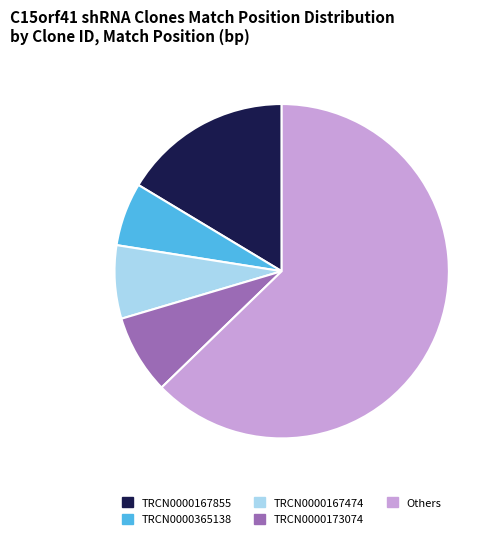

Rank the categories by value from highest to lowest.

Others, TRCN0000167855, TRCN0000173074, TRCN0000167474, TRCN0000365138